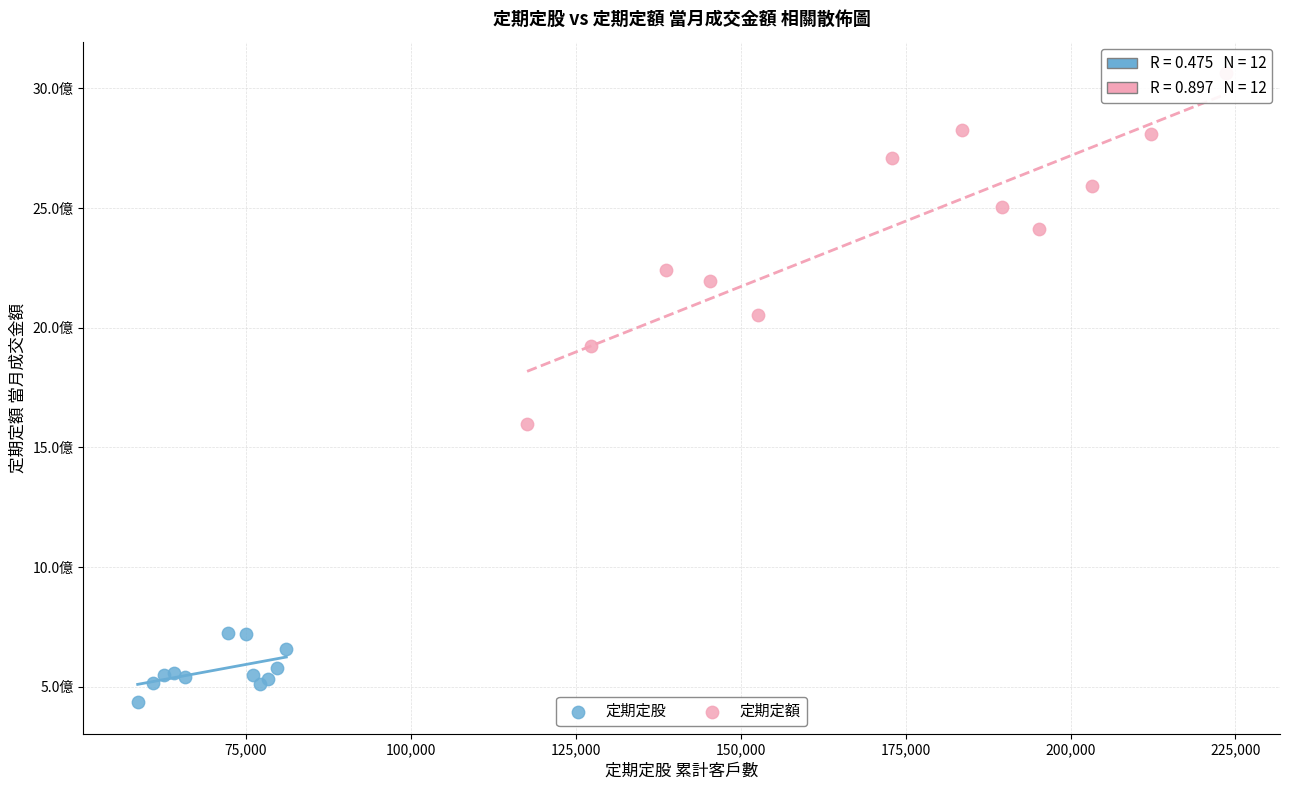

What are all the series names shown in the legend?

定期定股, 定期定額